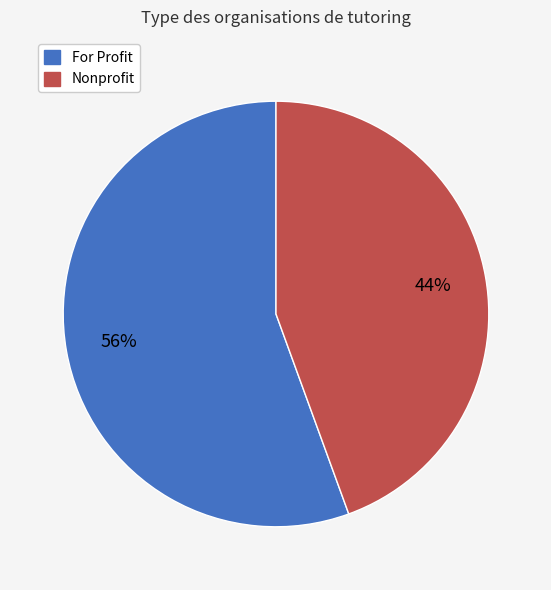

Is there any slice that represents more than half of the pie?

Yes